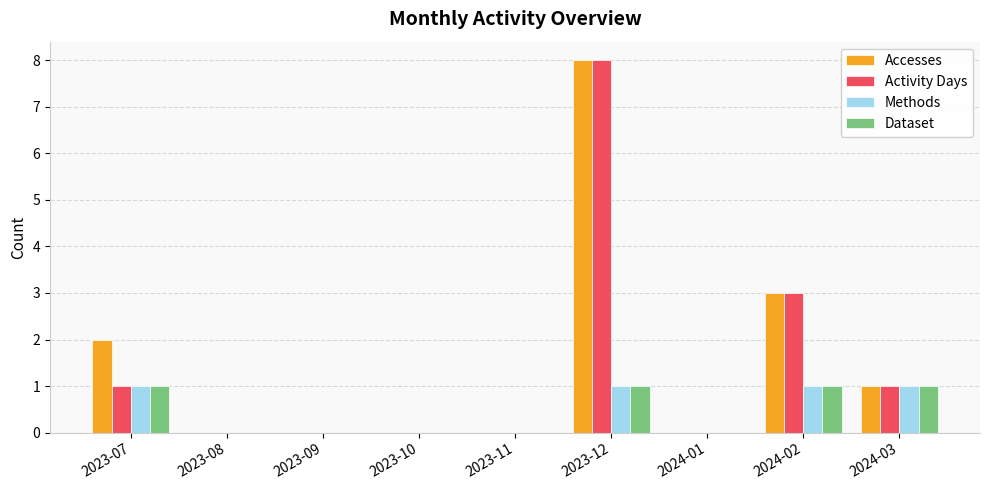

Where is Activity Days nearest to the value 4?

2024-02